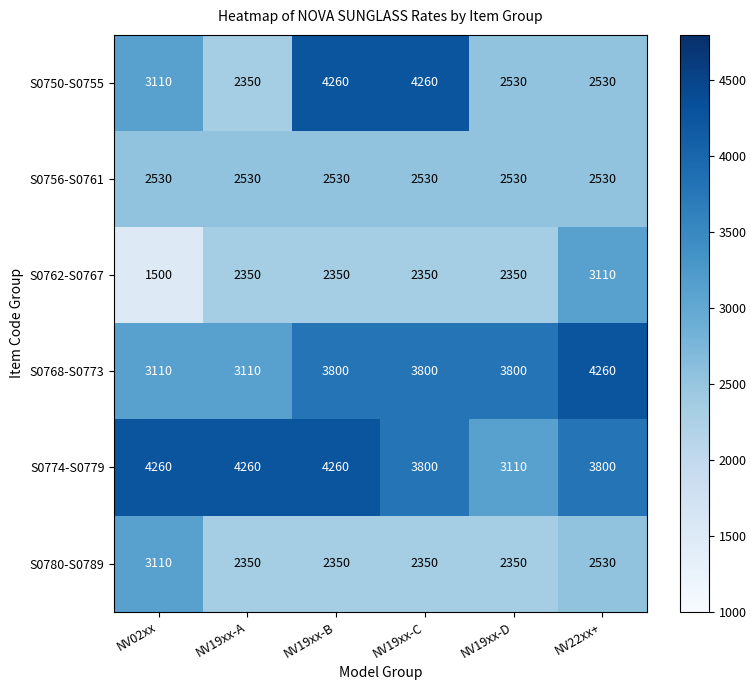

At which label is S0780-S0789 closest to 2730?

NV22xx+